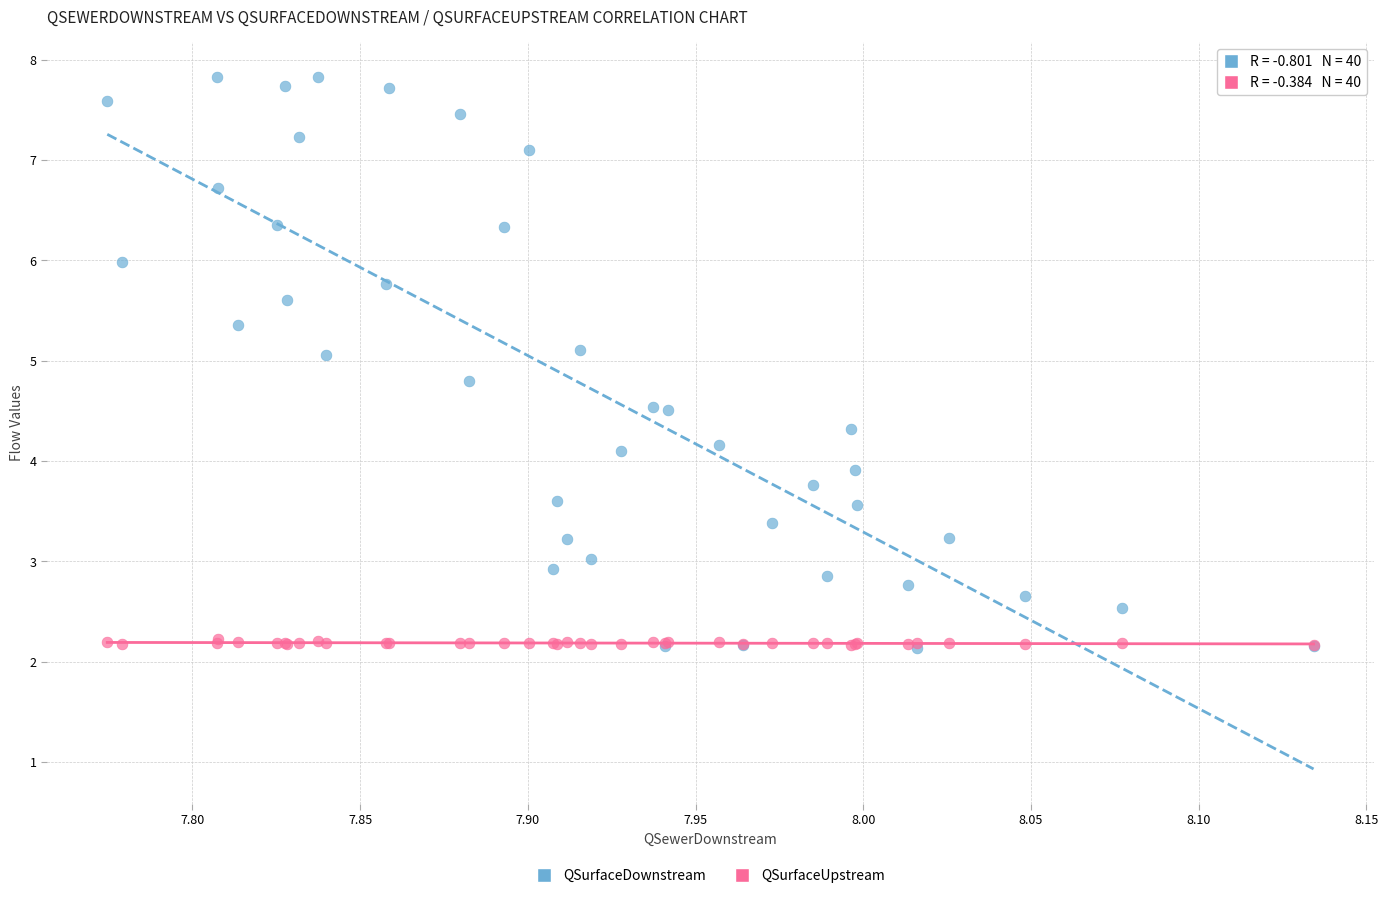

What are all the series names shown in the legend?

QSurfaceDownstream, QSurfaceUpstream